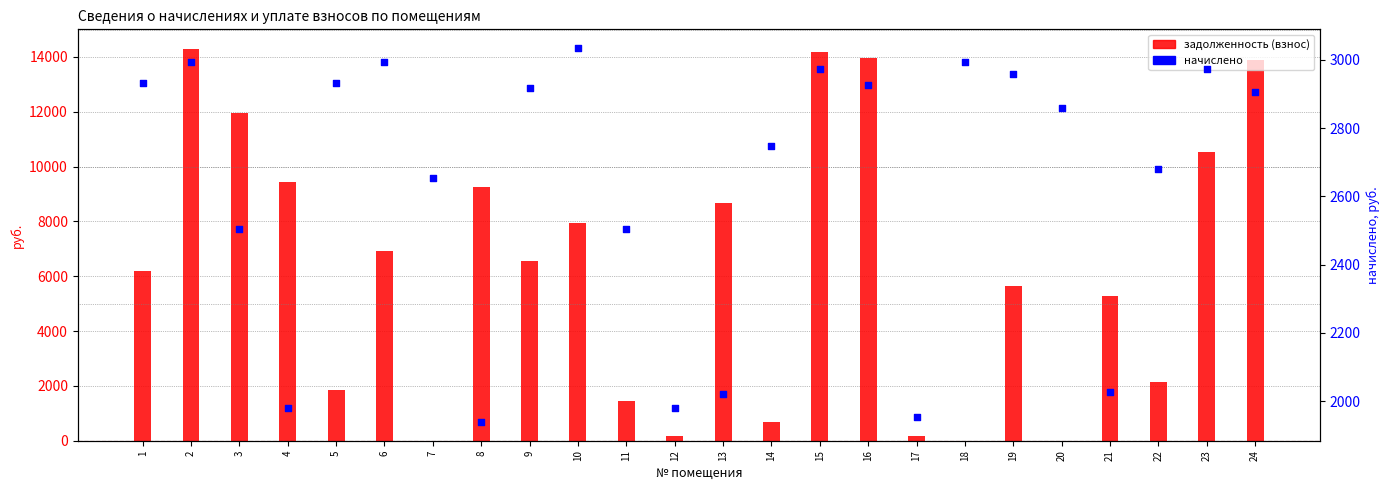

At how many categories does at least one series exceed 5859?

13